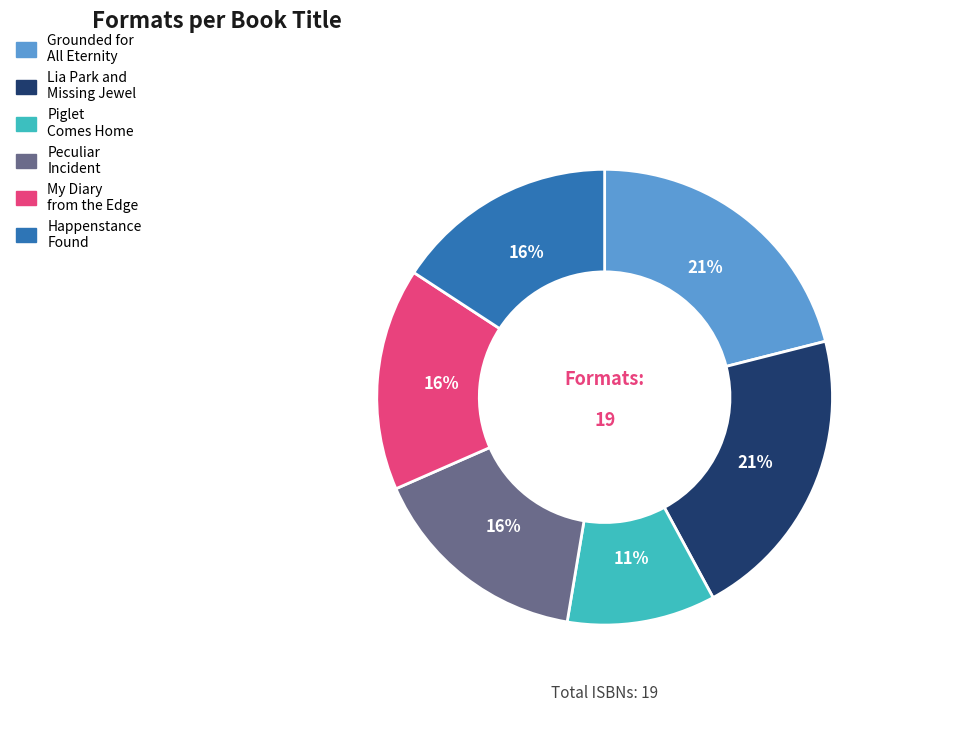

Is there any slice that represents more than half of the pie?

No